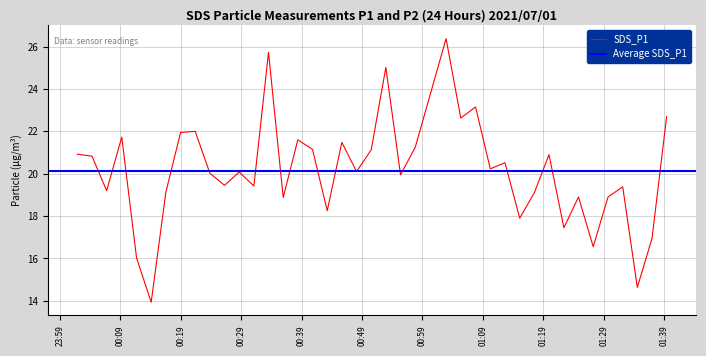

The chart shows a value of 40.5 at 26. True or false?

False